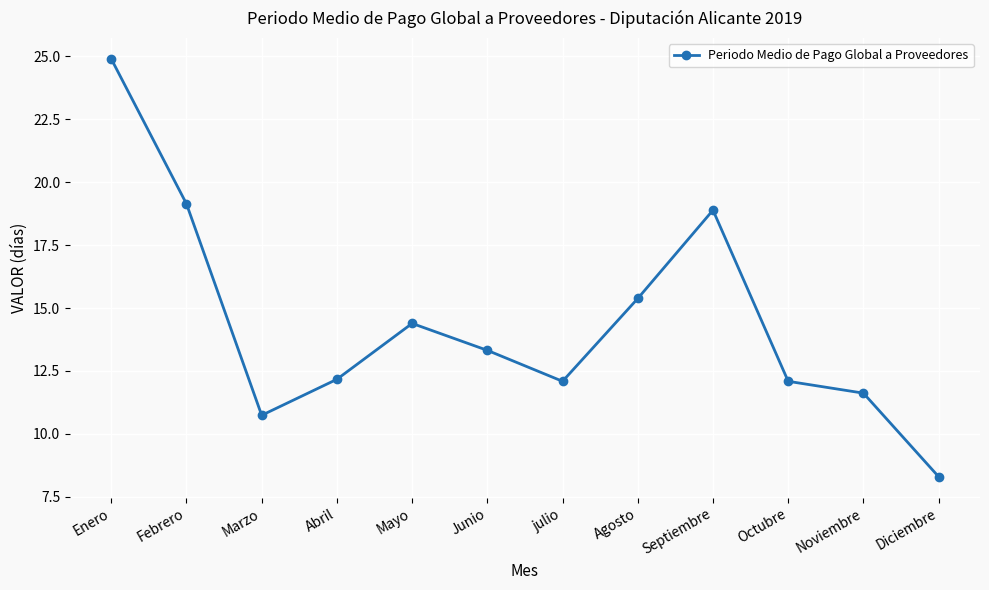

The chart shows a value of 12.1 at Octubre. True or false?

True